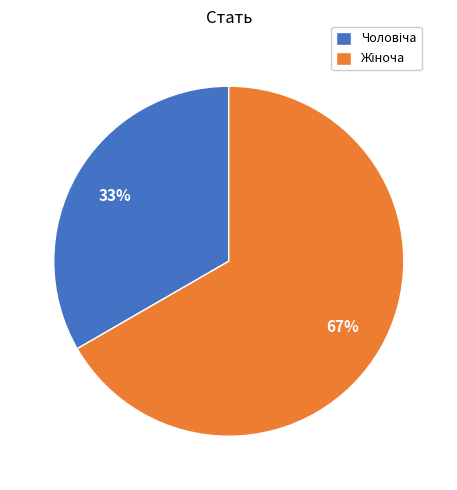

Does any single category account for the majority?

Yes